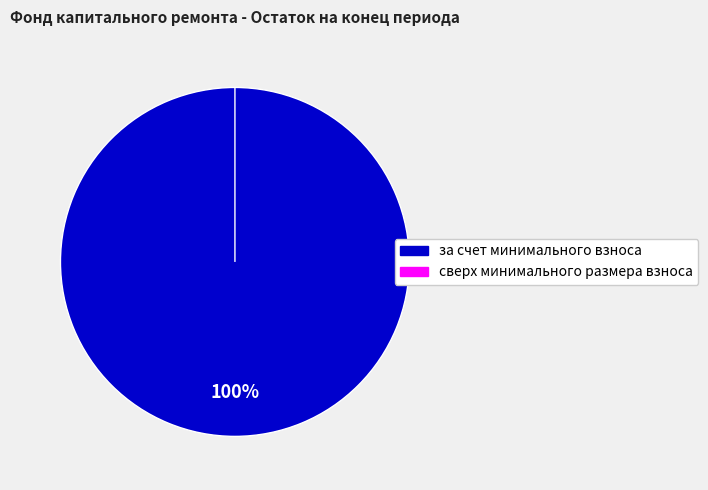

Between сверх минимального размера взноса and за счет минимального взноса, which is larger?

за счет минимального взноса